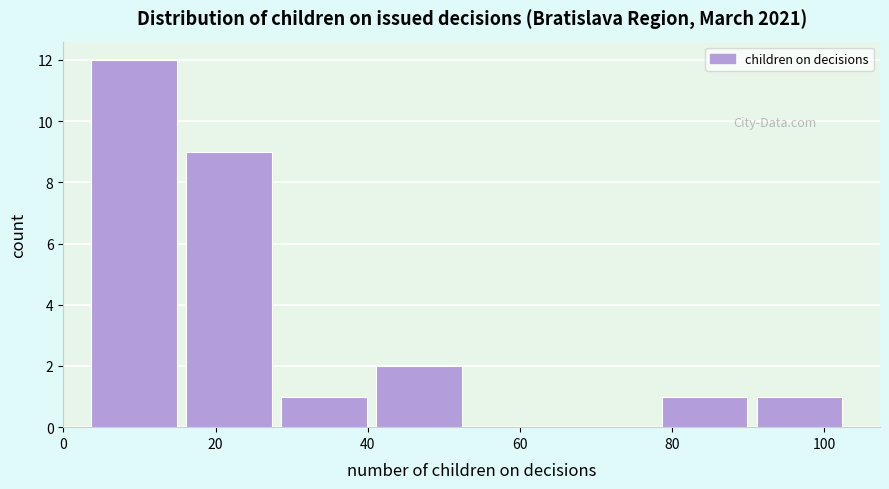

Reading left to right, list every bar in this chart as the range it spans on the x-axis followed by its height. Neither the bar edges nor the heights are printed on the chart, so give them approximately, as read against the axes.

3.0 to 15.5: 12
15.5 to 28.0: 9
28.0 to 40.5: 1
40.5 to 53.0: 2
53.0 to 65.5: 0
65.5 to 78.0: 0
78.0 to 90.5: 1
90.5 to 103.0: 1